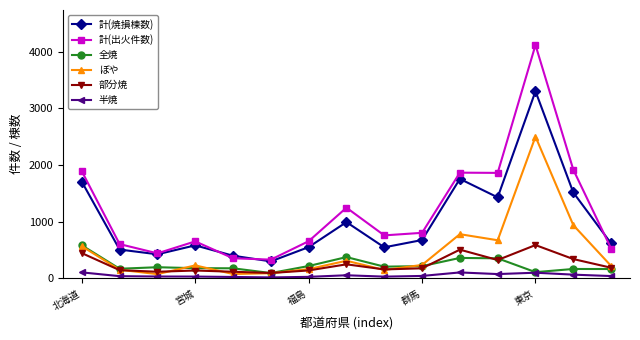

True or false: 全焼 and ぼや cross at least once.

True